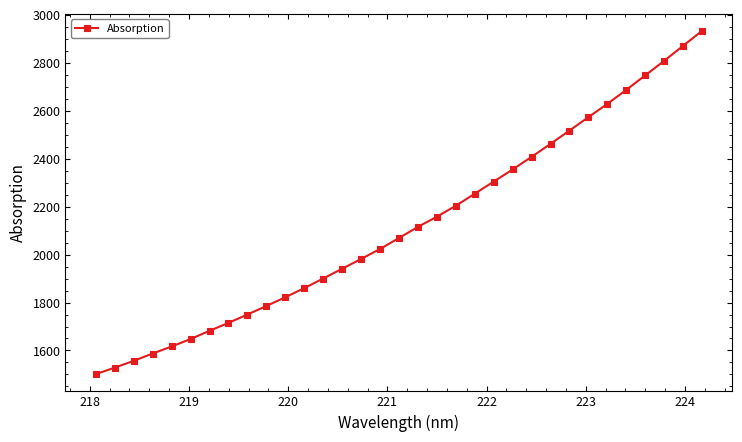

What is the minimum value shown in the chart?

1501.0